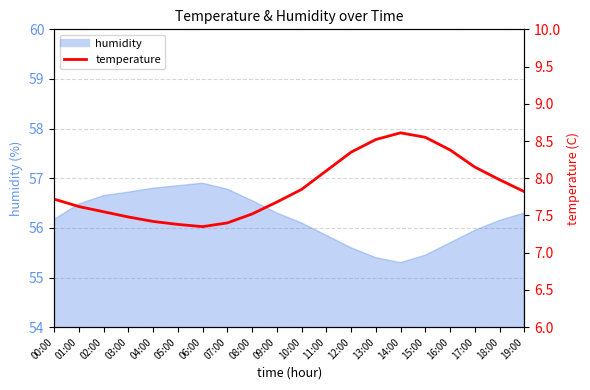

Reading right to left, list all the values displayed in this chart.

7.8	8.0	8.2	8.4	8.6	8.6	8.5	8.3	8.1	7.8	7.7	7.5	7.4	7.3	7.4	7.4	7.5	7.5	7.6	7.7